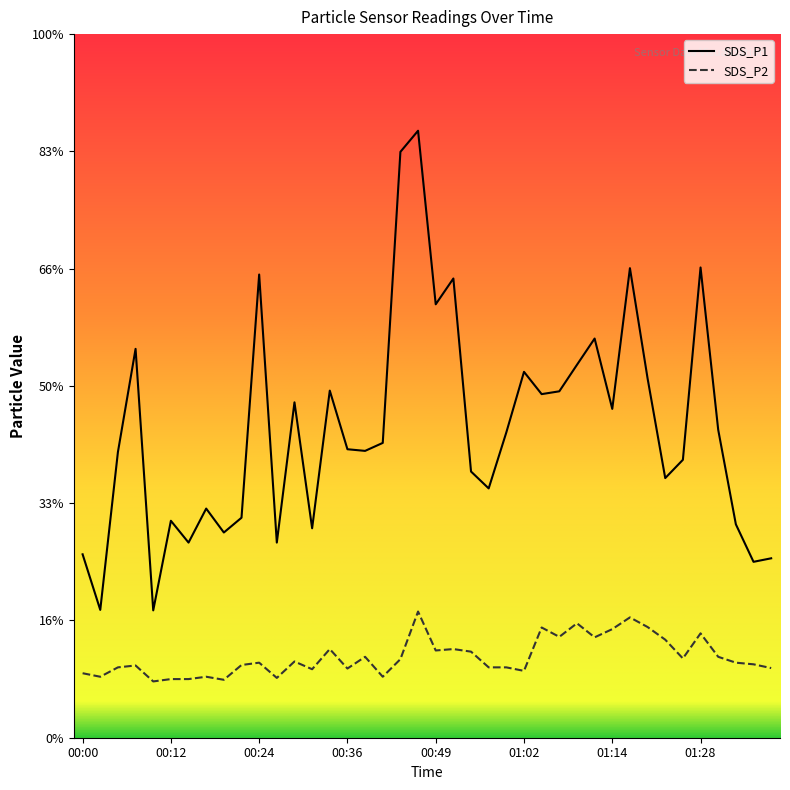

Reading right to left, transcribe all the data shown in this chart.

SDS_P1: 7.7	7.5	9.1	13.1	20.1	11.8	11.1	15.3	20.0	14.0	17.0	15.9	14.8	14.7	15.6	13.0	10.6	11.3	19.6	18.5	25.9	25.0	12.6	12.2	12.3	14.8	8.9	14.3	8.3	19.8	9.4	8.8	9.8	8.3	9.2	5.4	16.6	12.2	5.5	7.8
SDS_P2: 3.0	3.1	3.2	3.5	4.5	3.4	4.2	4.7	5.1	4.6	4.3	4.9	4.3	4.7	2.9	3.0	3.0	3.7	3.8	3.7	5.4	3.4	2.6	3.5	3.0	3.8	2.9	3.2	2.5	3.2	3.1	2.5	2.6	2.5	2.5	2.4	3.1	3.0	2.6	2.8